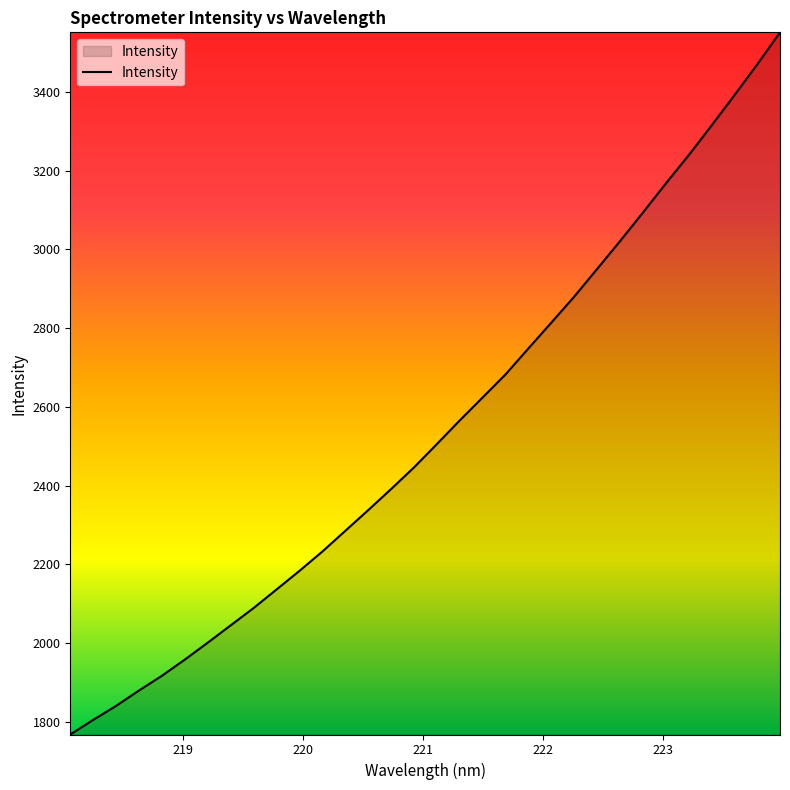

What is the greatest value displayed?

3551.1